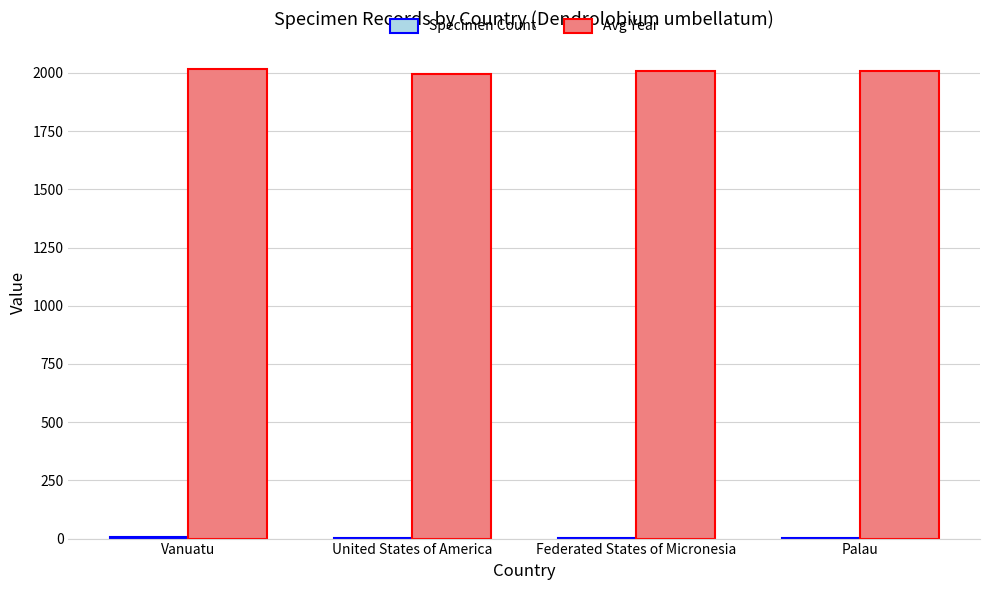

The Avg Year series shows 2787 at Vanuatu. True or false?

False